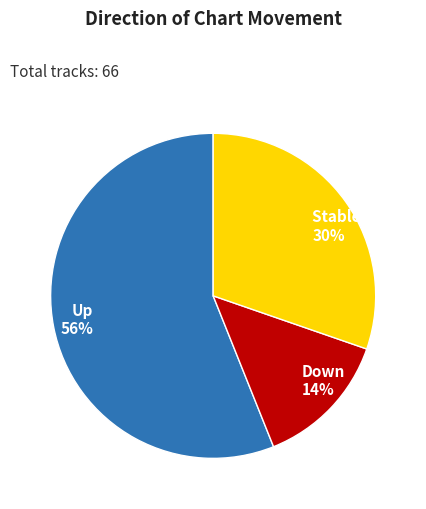

Which slice is the smallest?

Down